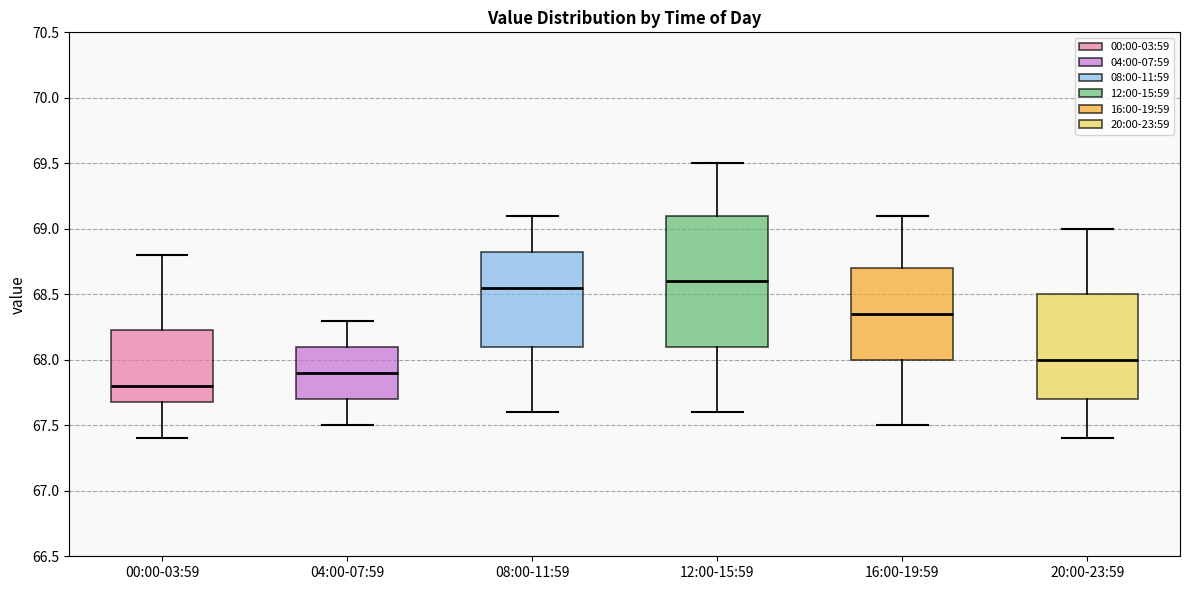

Comparing the boxes themselves (not the whiskers), which one is the tallest?

12:00-15:59